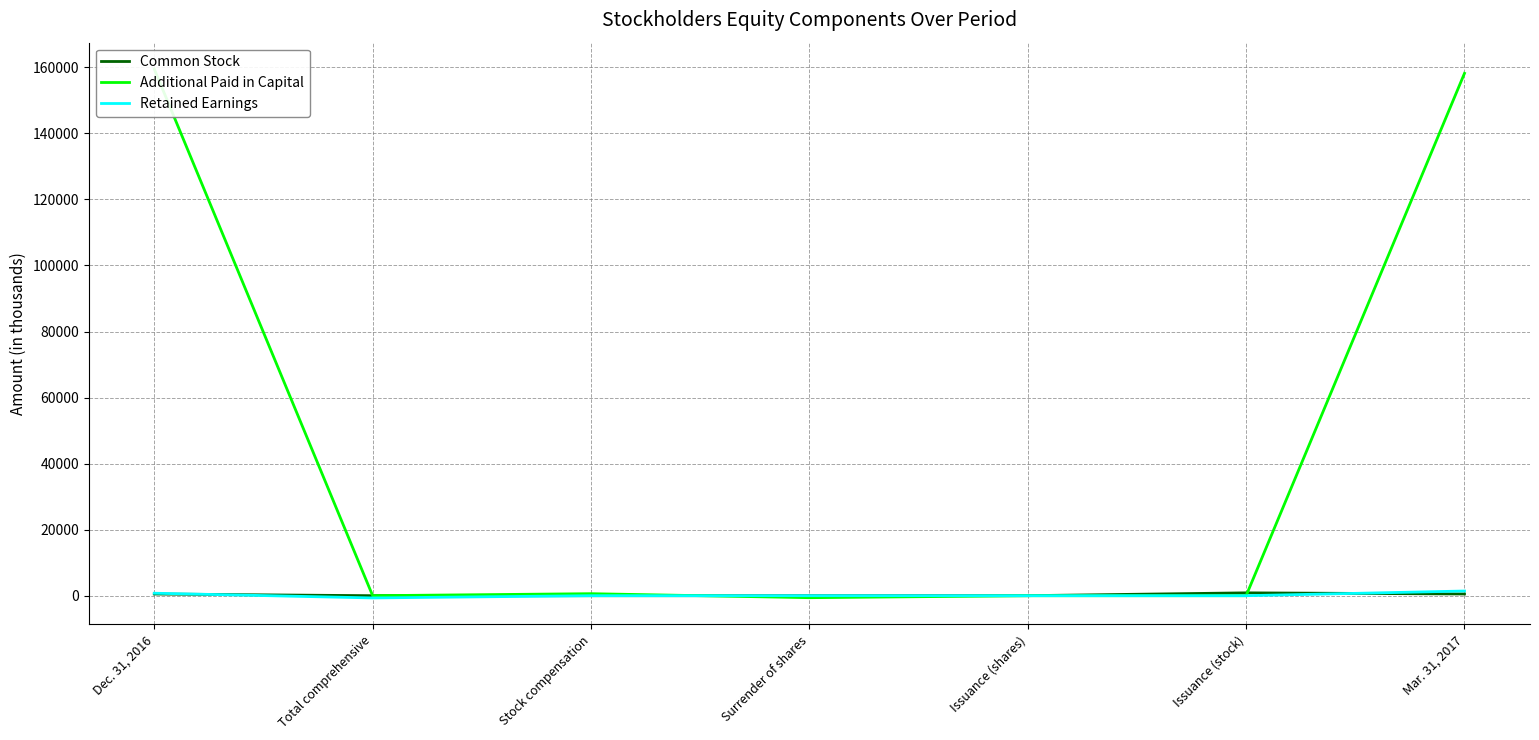

Rank the series by their maximum value, from lowest to highest.

Common Stock, Retained Earnings, Additional Paid in Capital